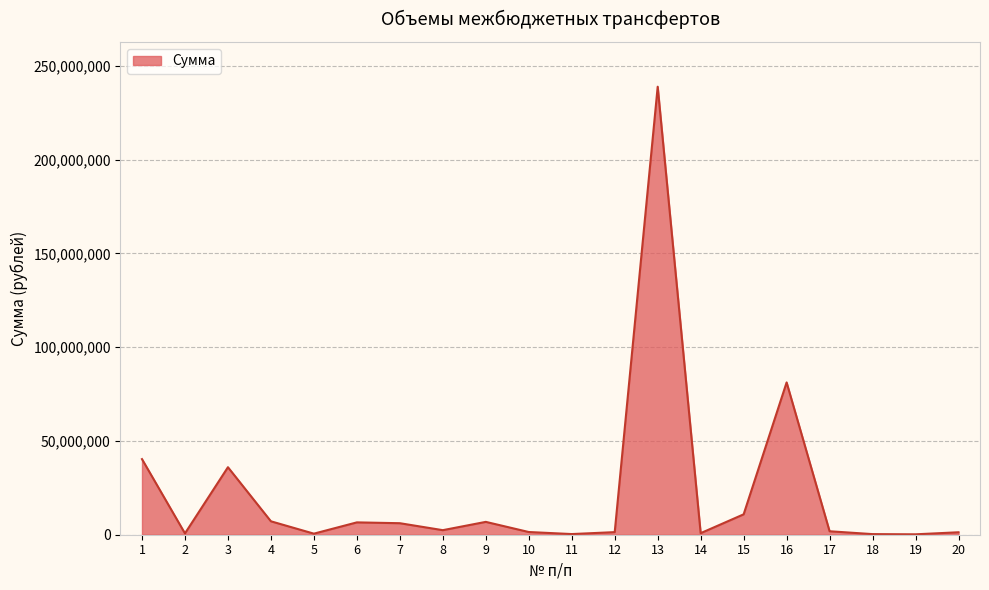

What is the greatest value displayed?

238943015.2